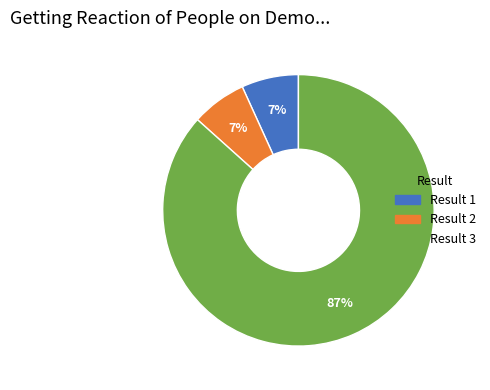

True or false: Result 2 accounts for 7% of the total.

True